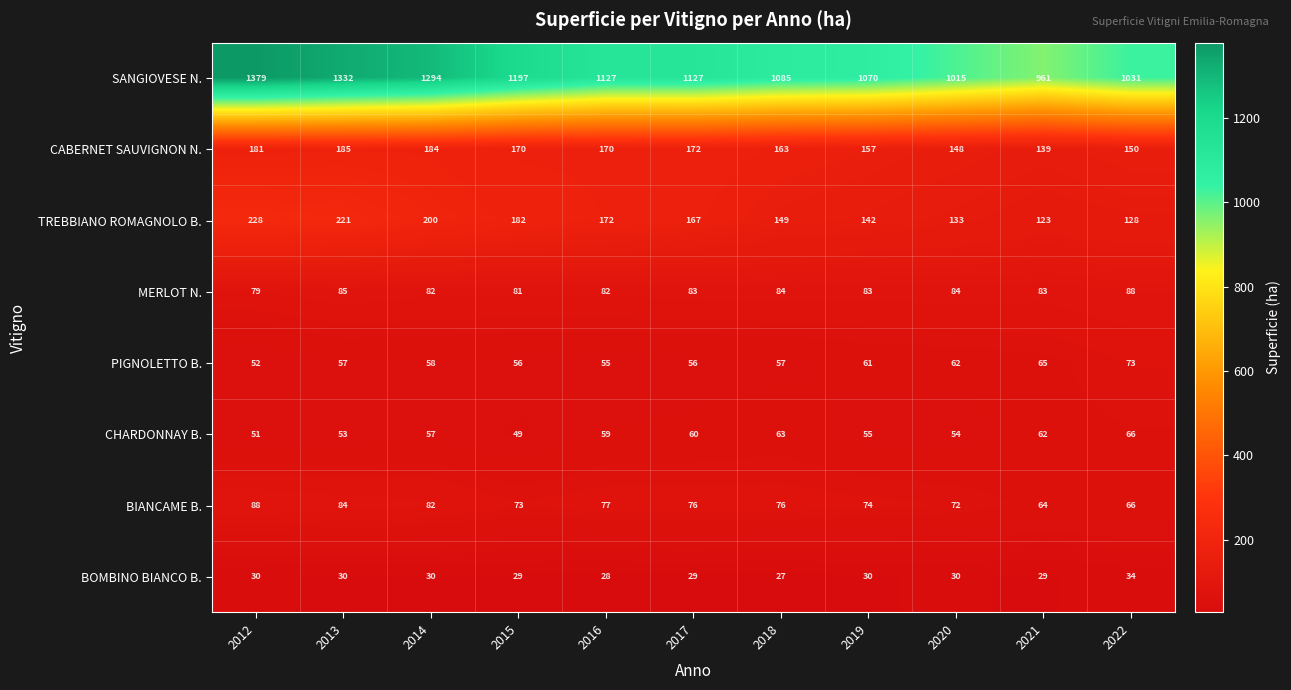

The MERLOT N. series shows 52 at 2019. True or false?

False